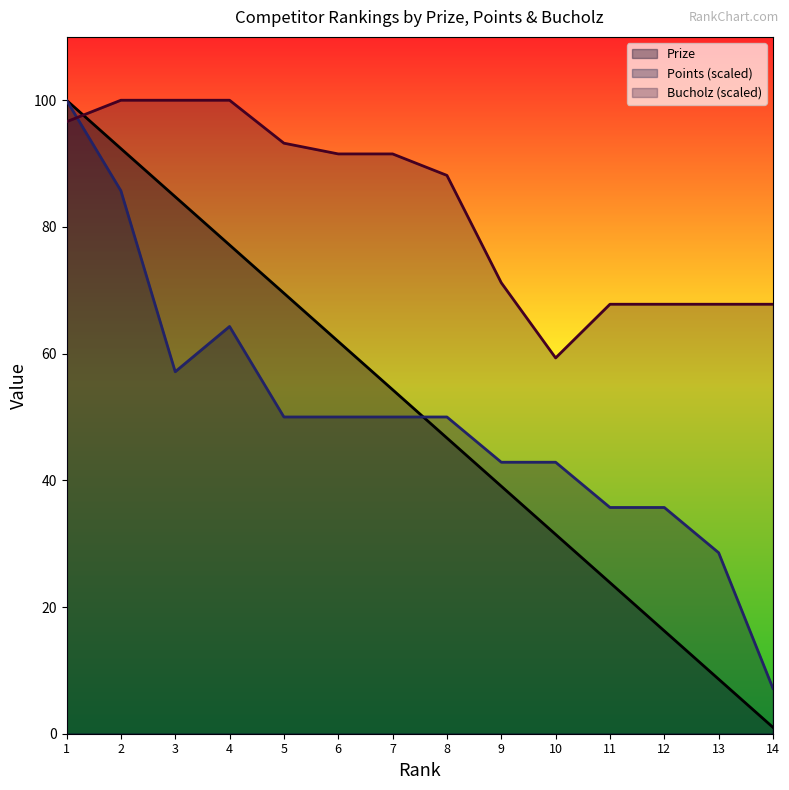

Which series changed the most between 3 and 12?

Prize